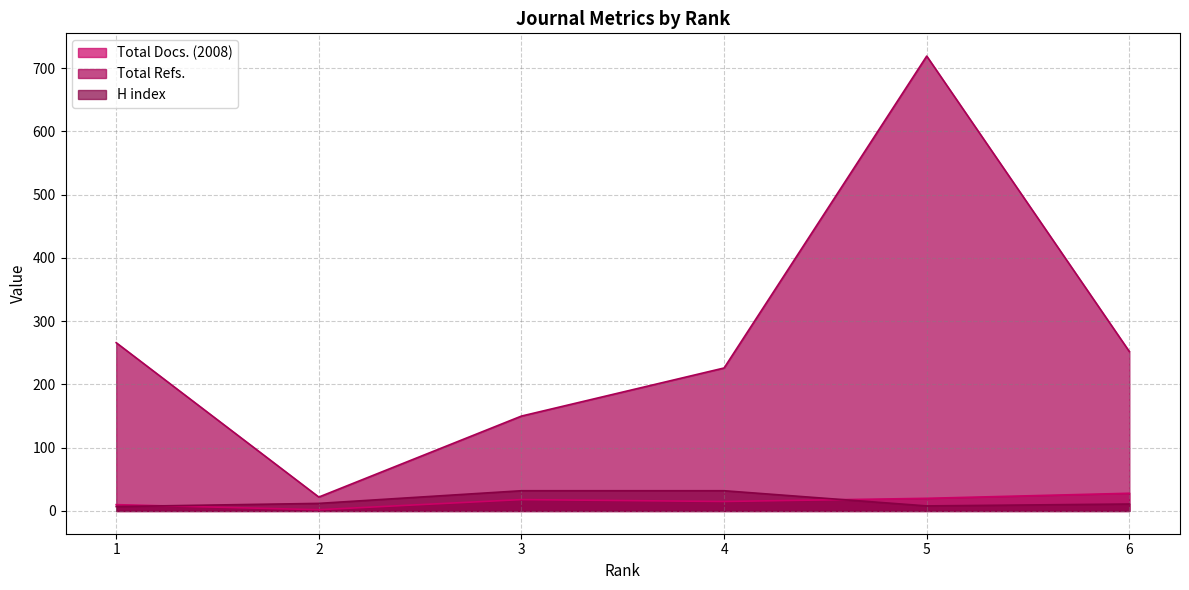

How many interior local valleys does the Total Docs. (2008) series have?

2